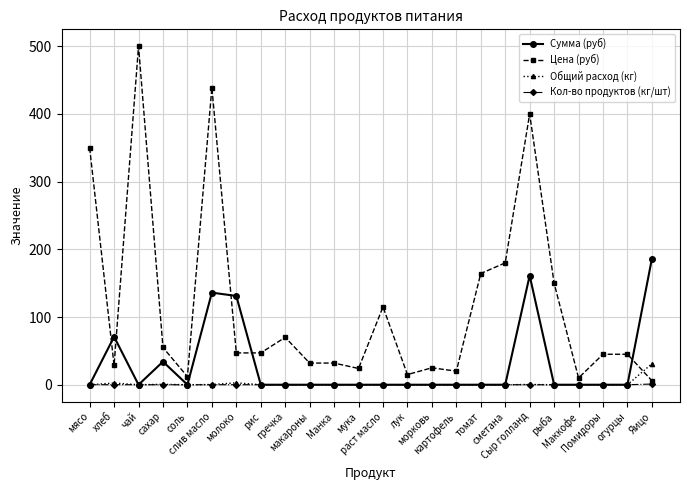

Which series has the largest range (max minus min)?

Цена (руб)